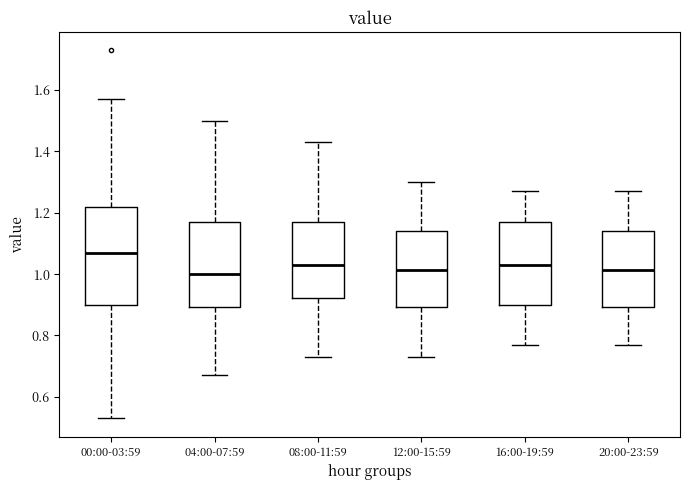

Which box is the tallest, from its lower edge to its upper edge?

00:00-03:59